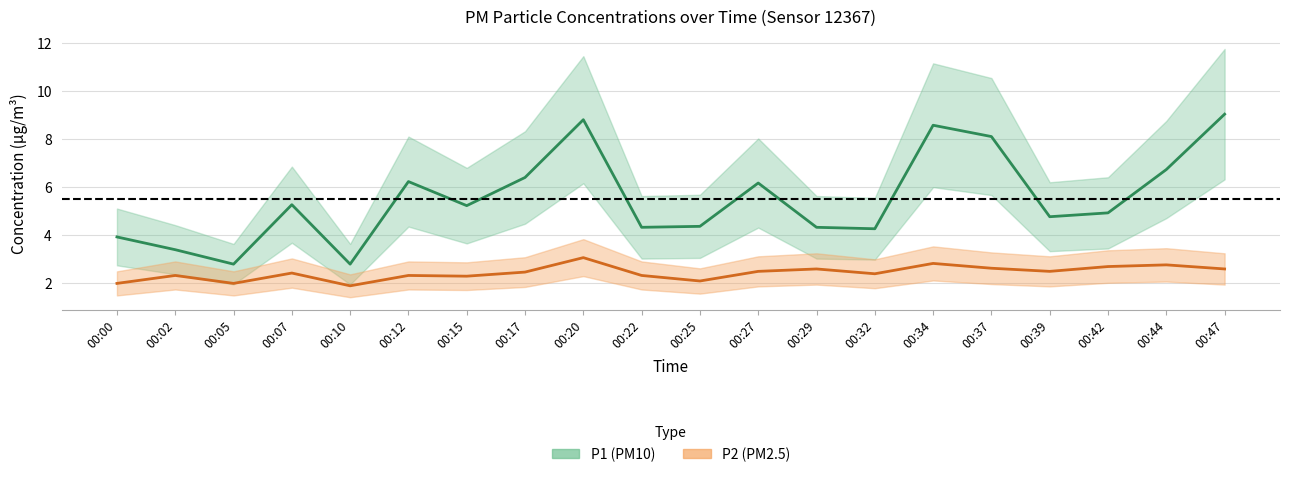

What is the highest value of the P2 series?

3.1